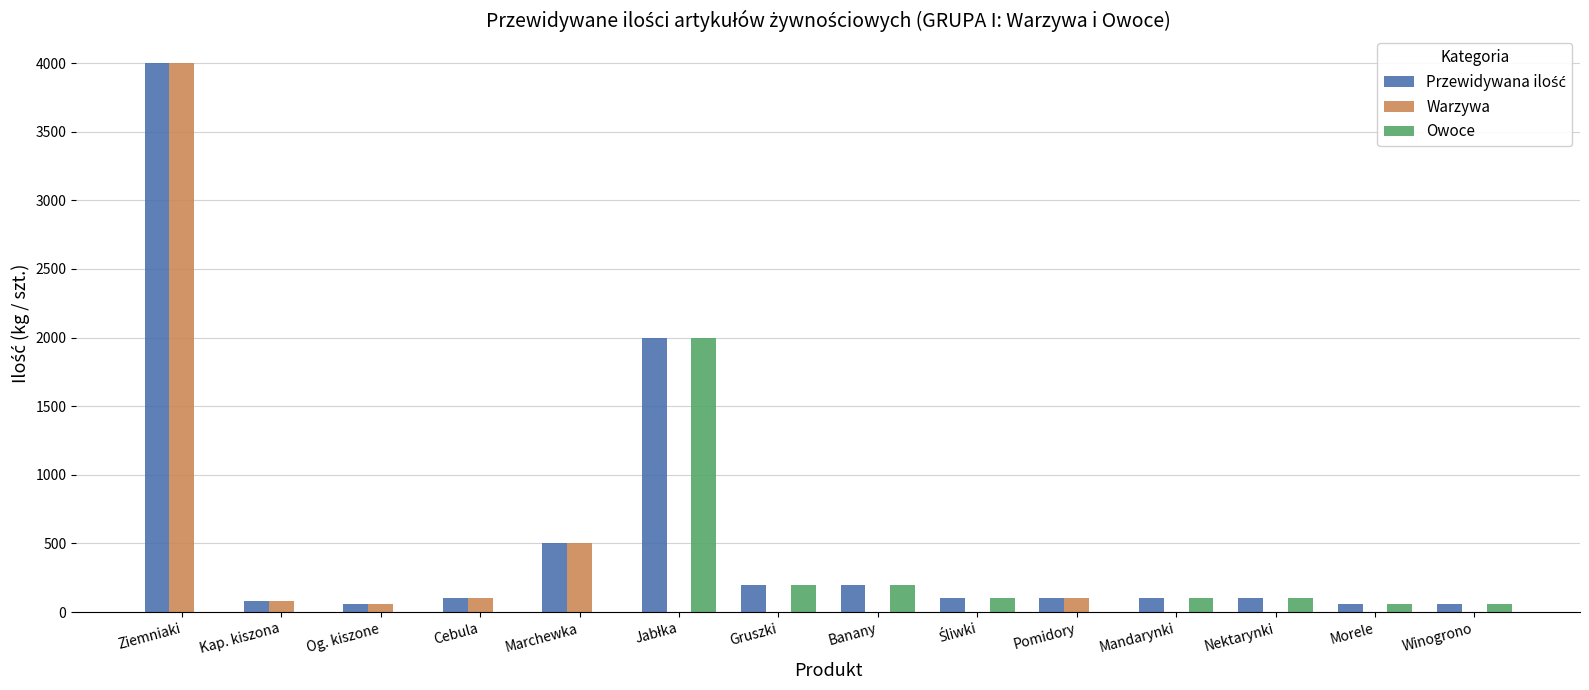

What is the sum of all Owoce values?

2820